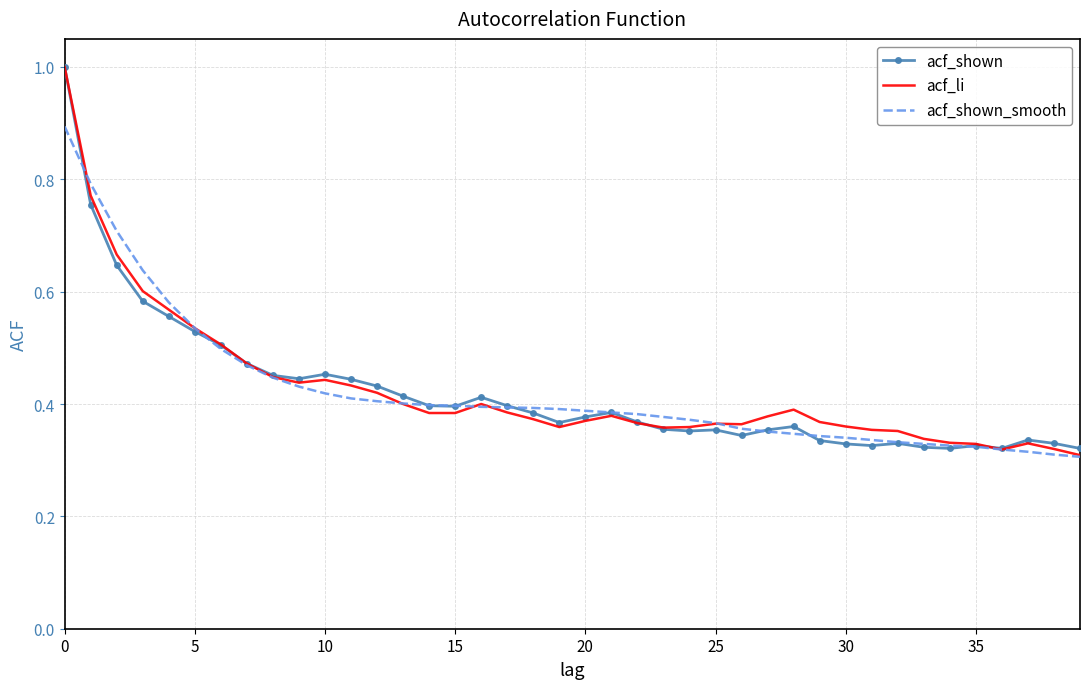

What is the highest value of the acf_shown_smooth series?

0.9